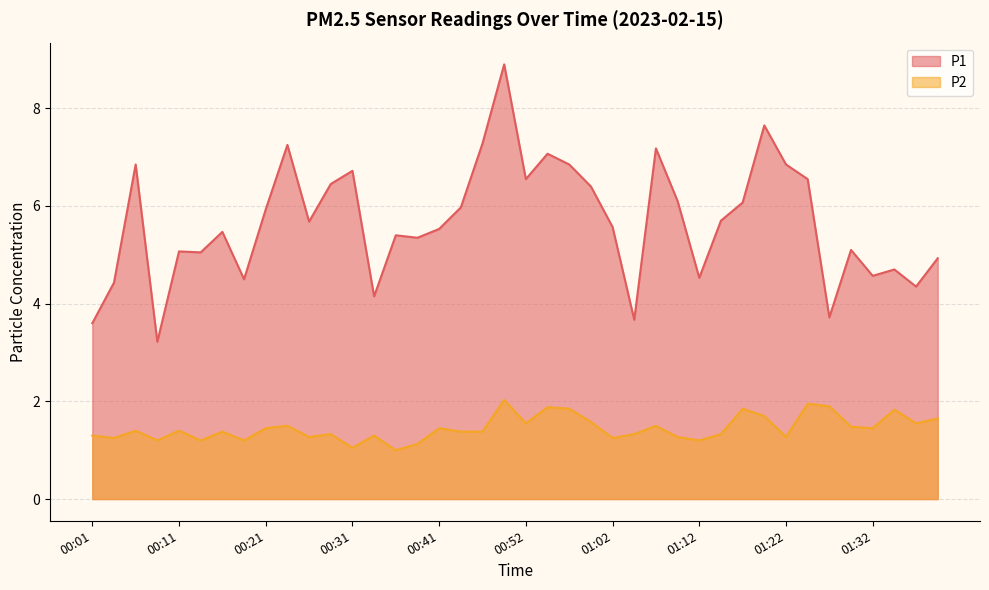

The value of P1 at 00:03 is 4.4. True or false?

True